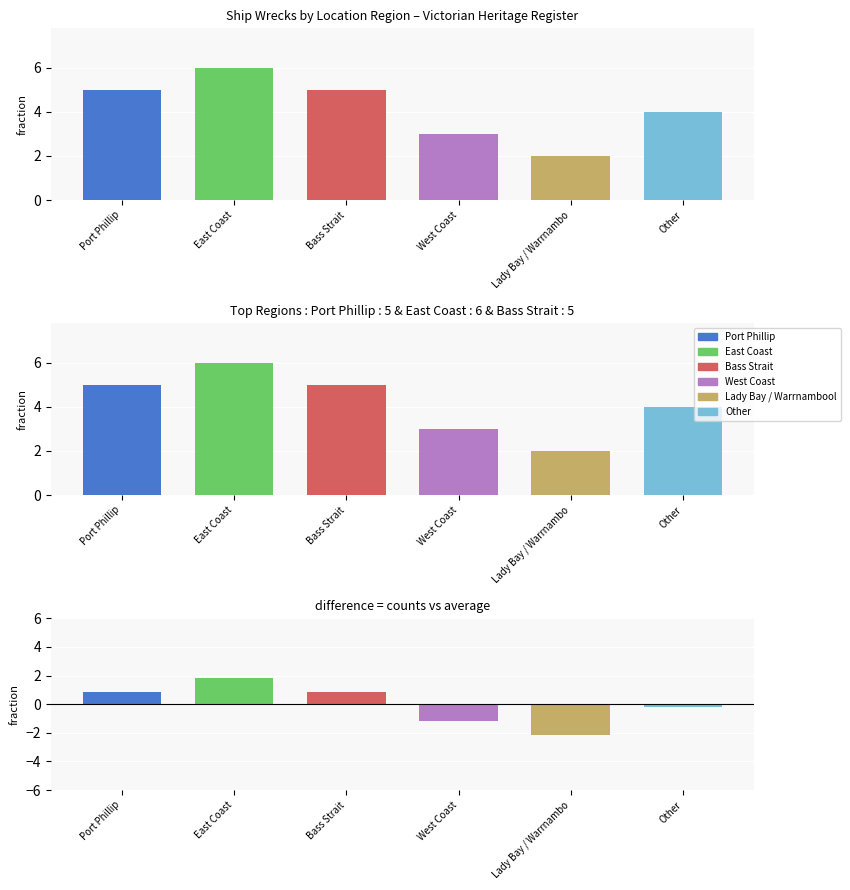

Is it true that the value at Bass Strait is 8?

False